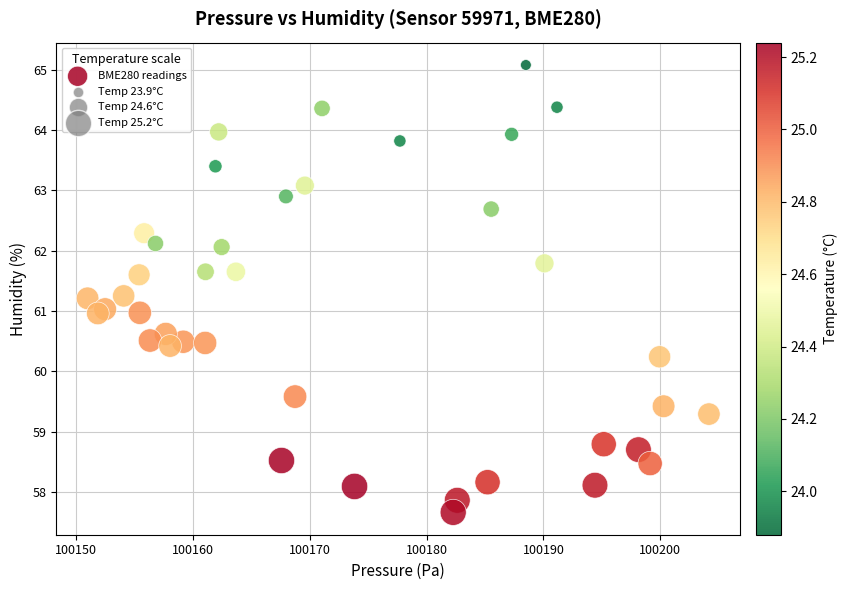

What is the range of Y values (max minus min)?

7.4